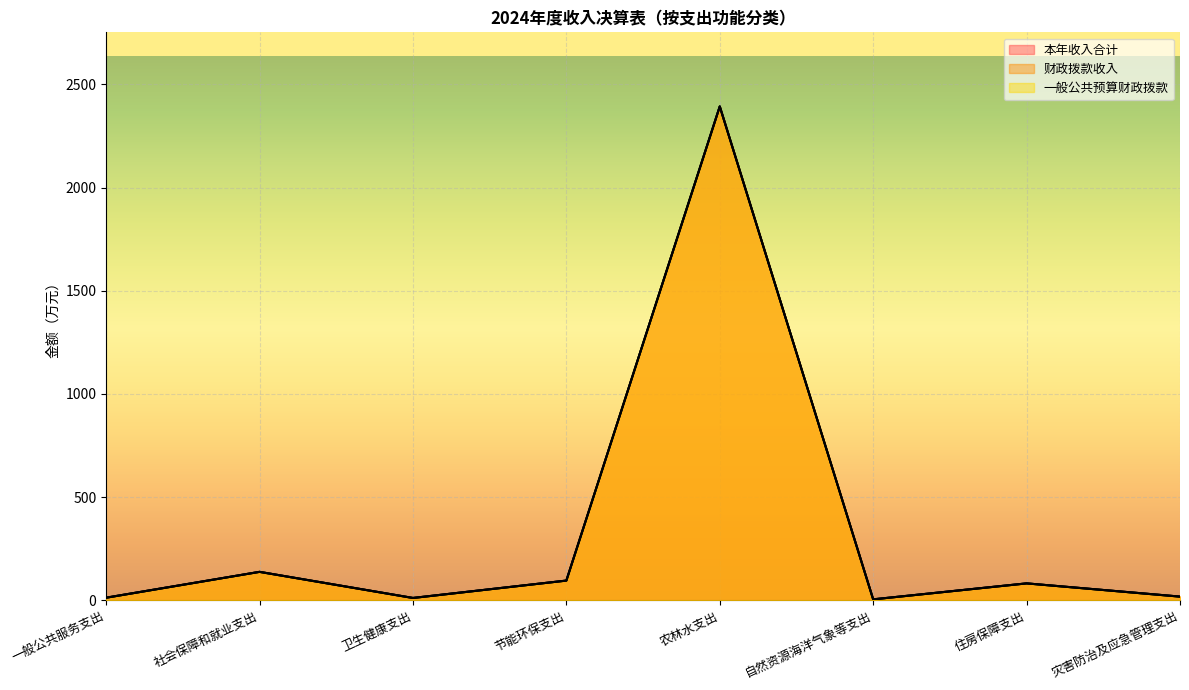

True or false: 一般公共预算财政拨款 has more than 2 points higher than both neighbors.

True